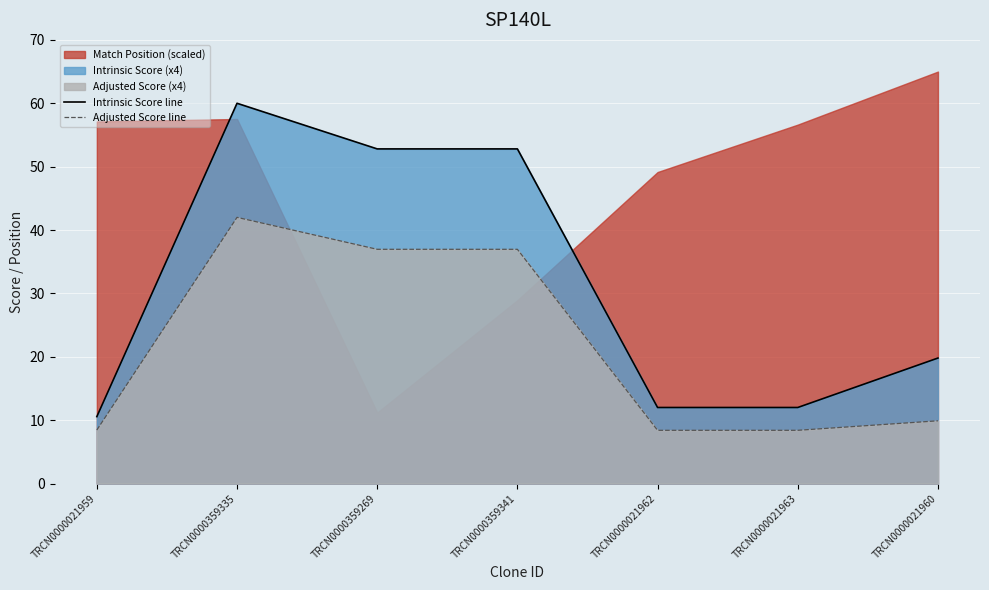

Reading right to left, what are all the values shown in this chart?

Intrinsic Score line: 19.8	12.0	12.0	52.8	52.8	60.0	10.6
Adjusted Score line: 9.9	8.4	8.4	37.0	37.0	42.0	8.4